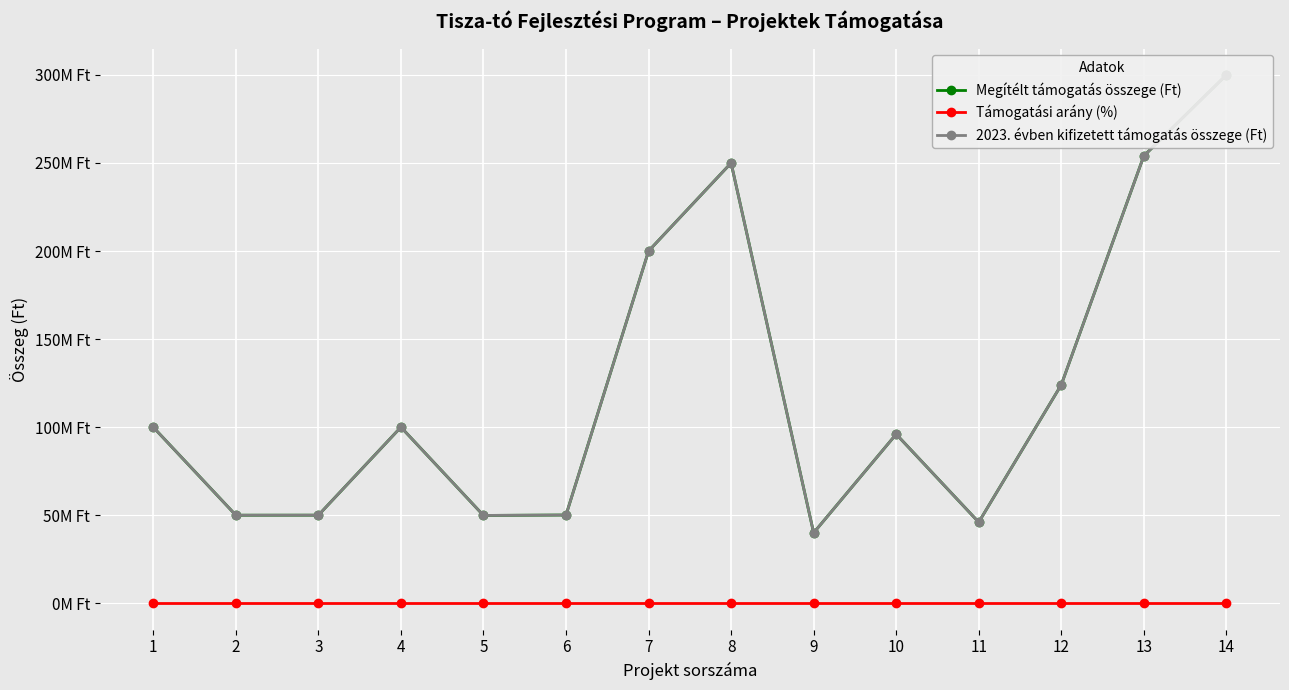

Which category has the lowest value across all series?

14